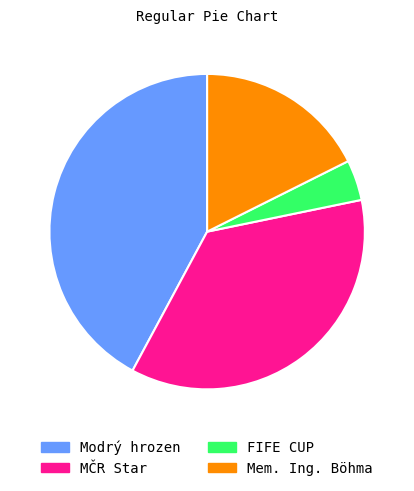

Approximately how many times larger is the value at Mem. Ing. Böhma compared to Modrý hrozen?

0.4